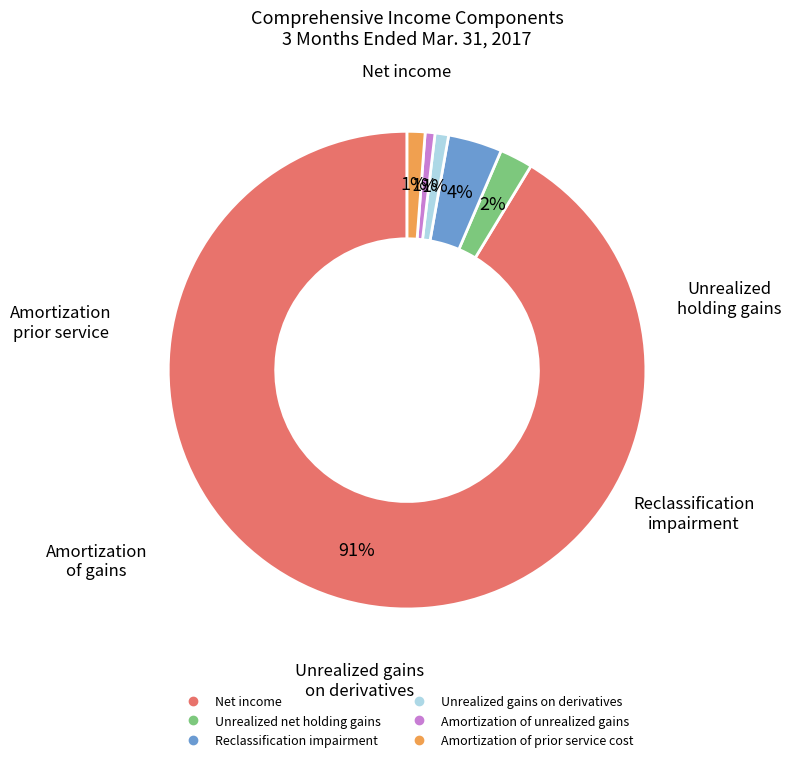

What percentage is the Unrealized gains on derivatives slice, to the nearest percent?

1%